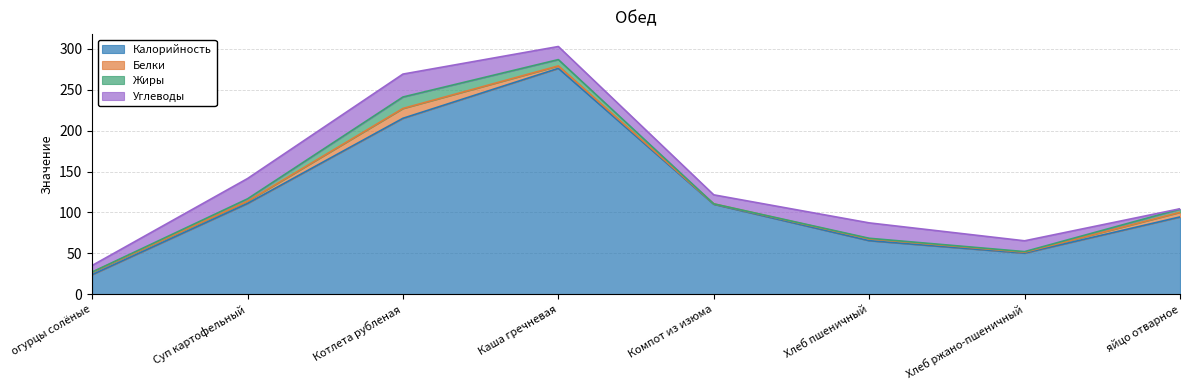

What is the value of the Белки point at the 2nd from the left?

2.7